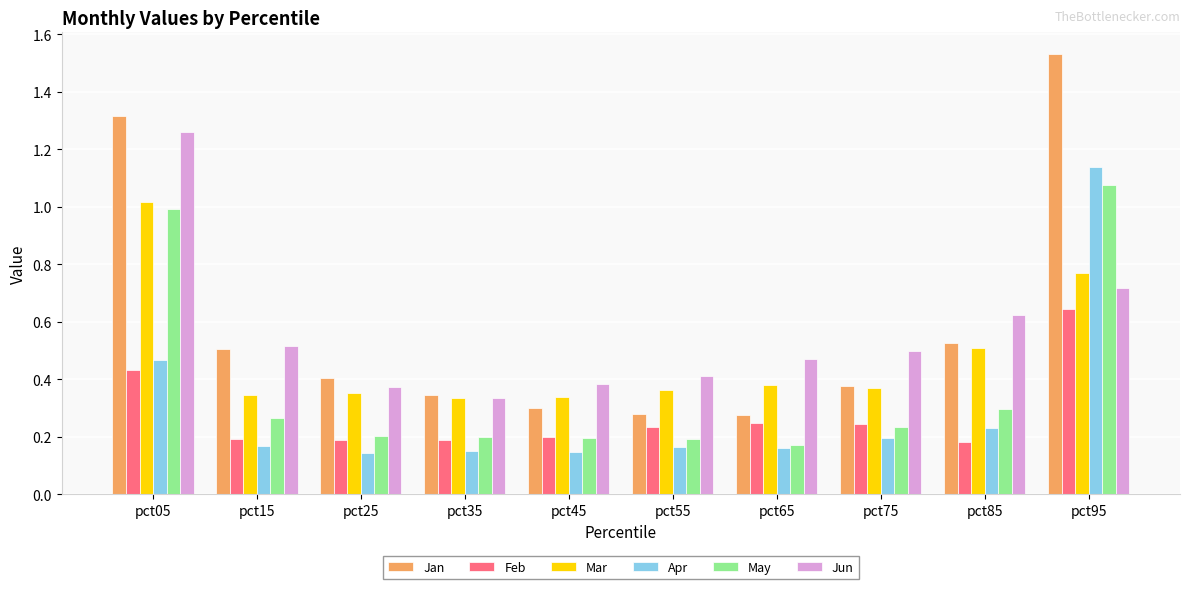

At which label is Jun closest to 0?

pct35